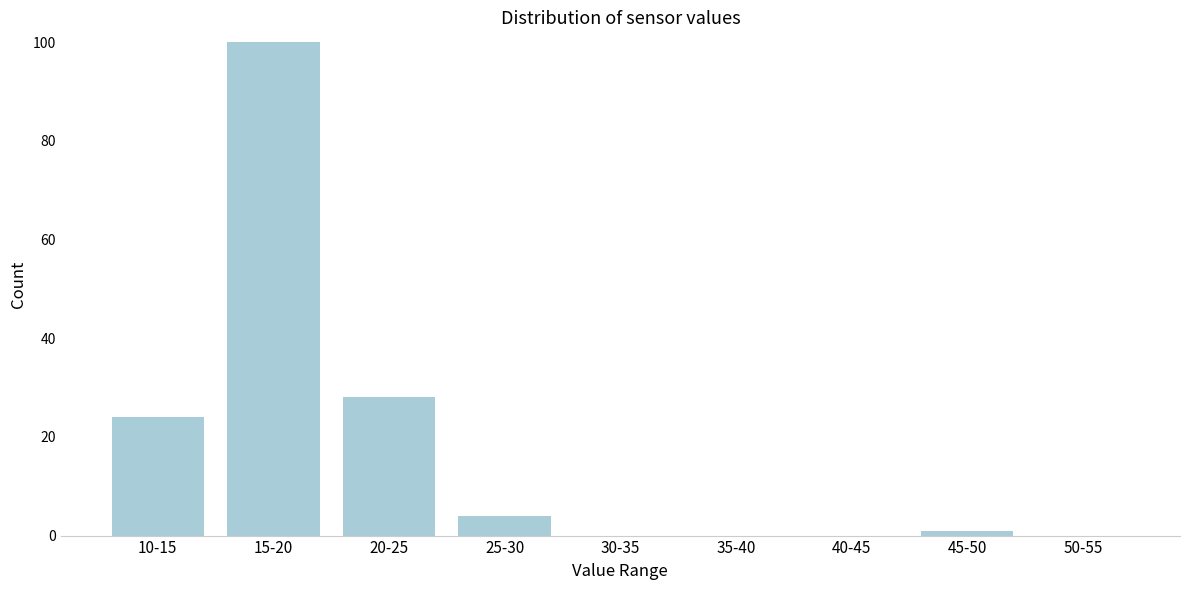

Reading left to right, what are all the values shown in this chart?

10-15=24	15-20=100	20-25=28	25-30=4	30-35=0	35-40=0	40-45=0	45-50=1	50-55=0